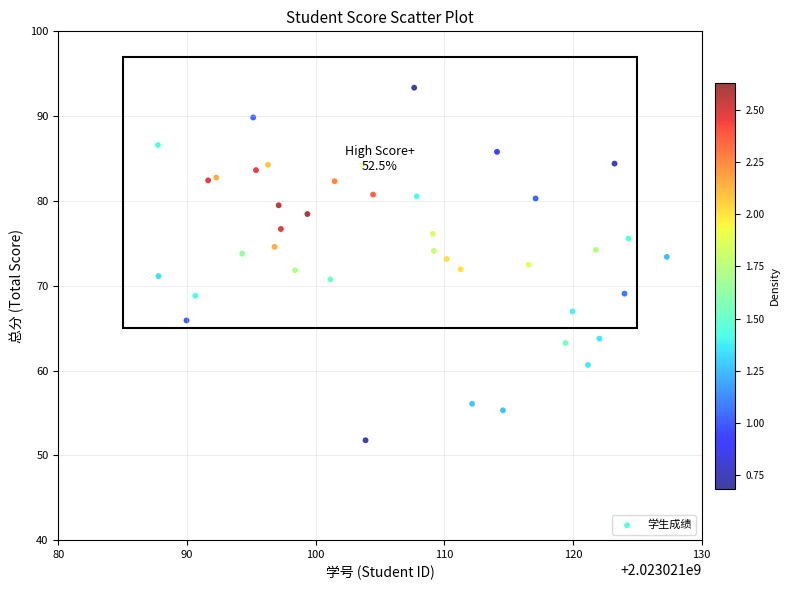

What is the range of X values (max minus min)?

39.6